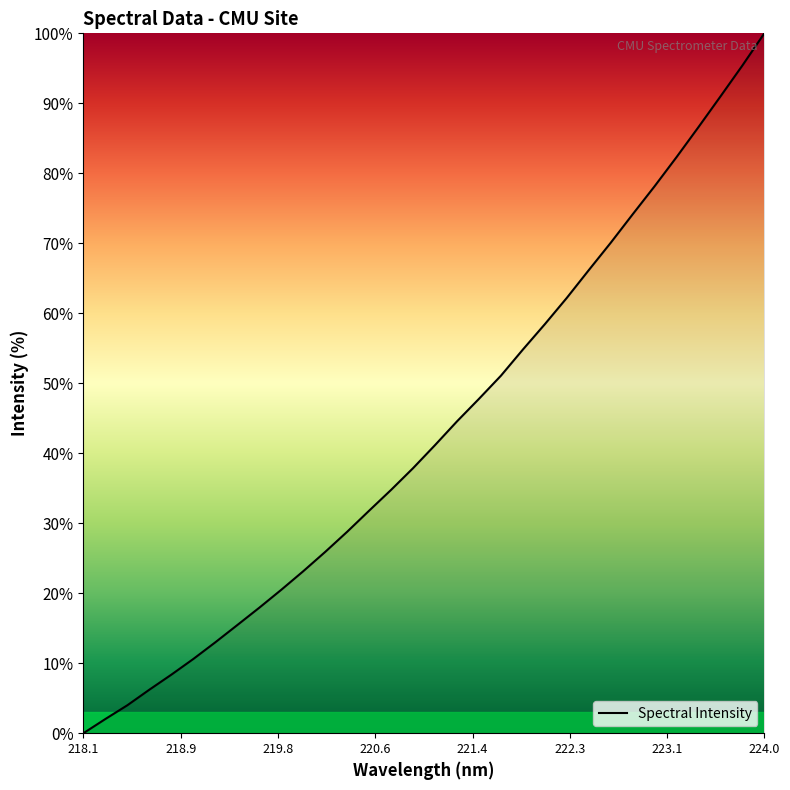

What is the maximum value shown in the chart?

100.0